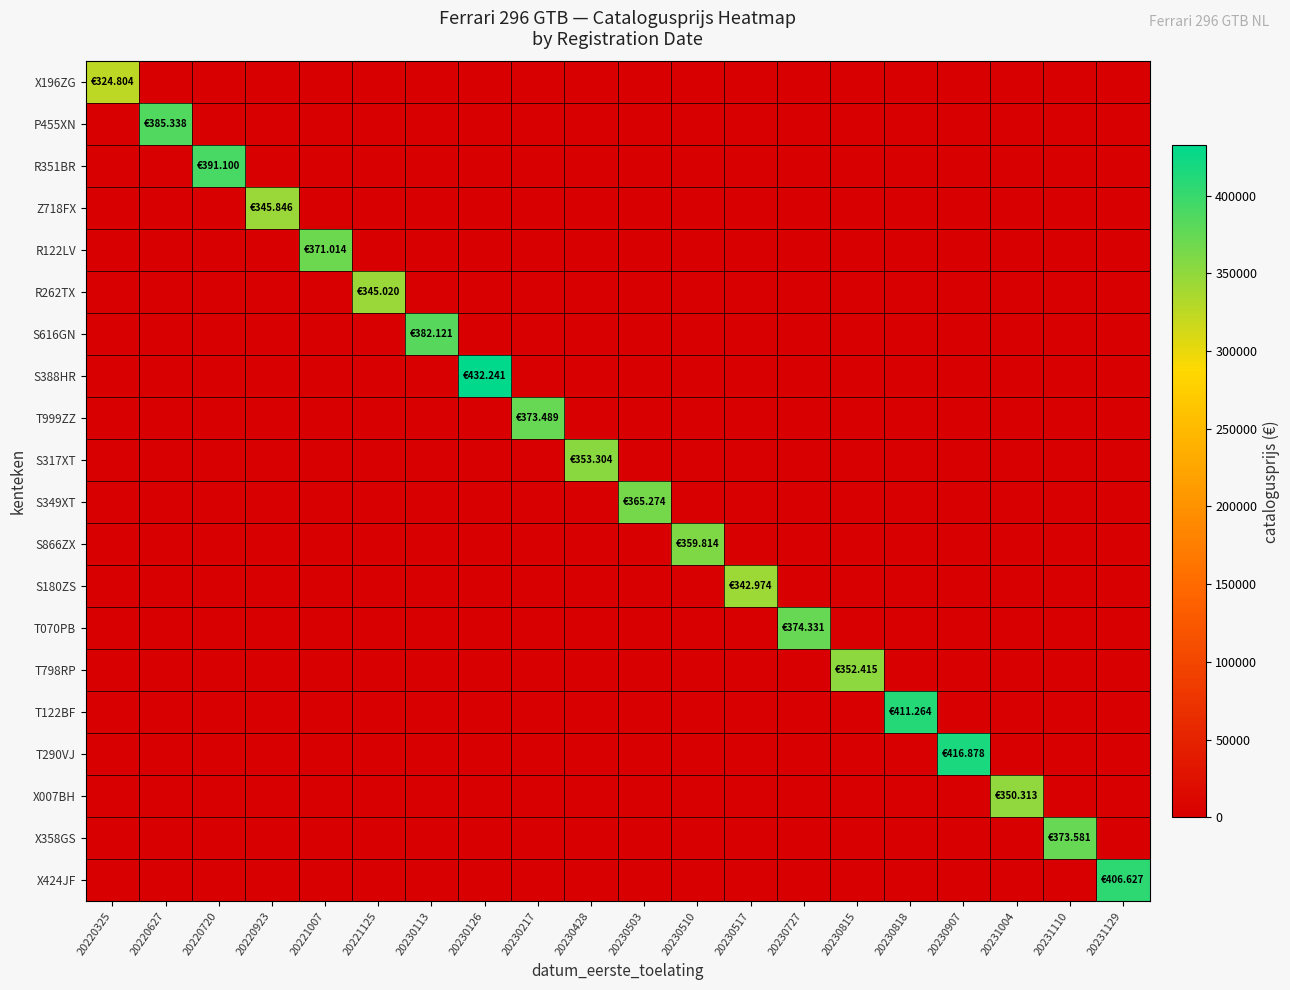

Which series changed the most between 20230727 and 20230818?

T122BF